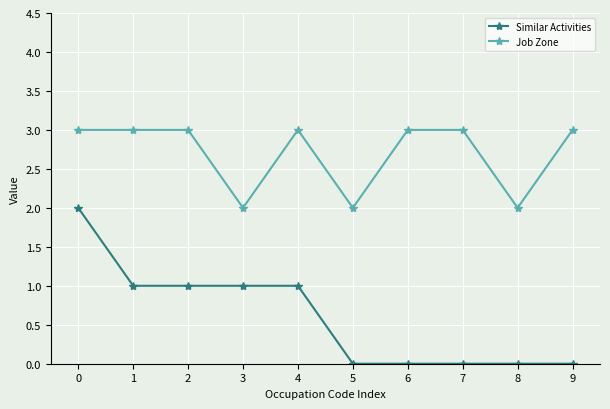

What is the spread (max minus min) of values at 3?

1